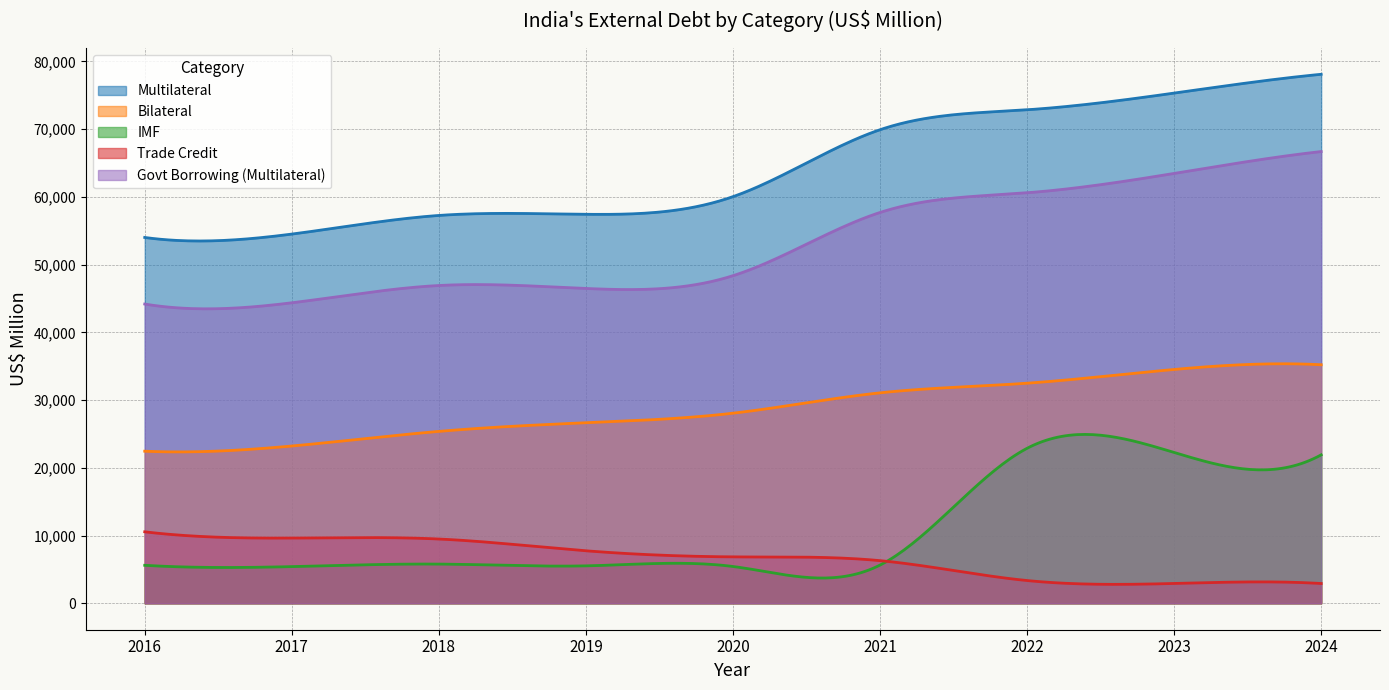

What is the sum of all Trade Credit values?

59743